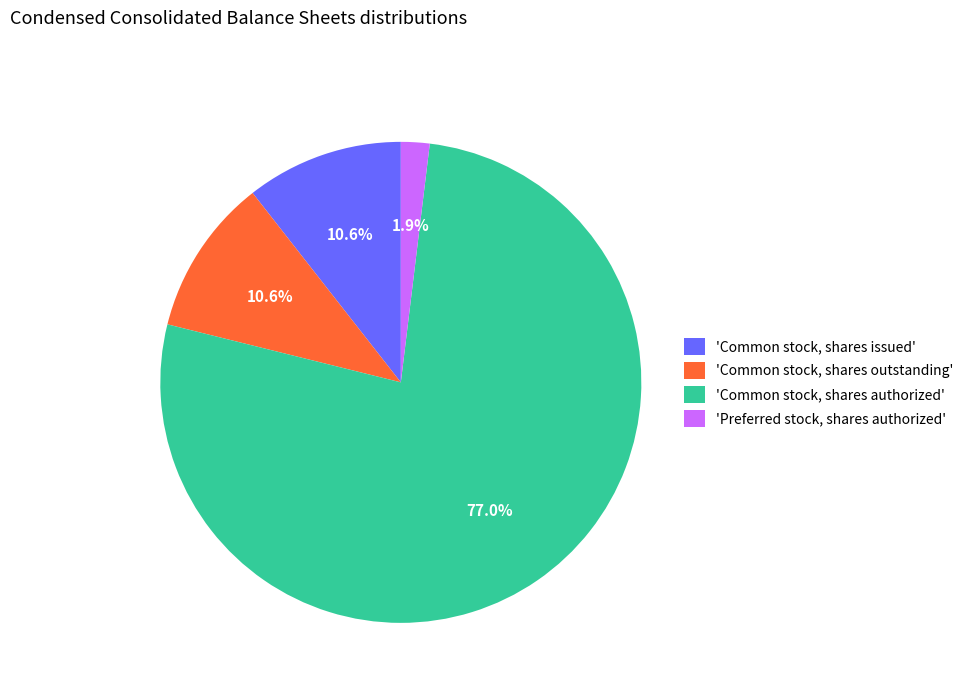

Combined, do 'Common stock, shares issued' and 'Common stock, shares authorized' account for over 50%?

Yes